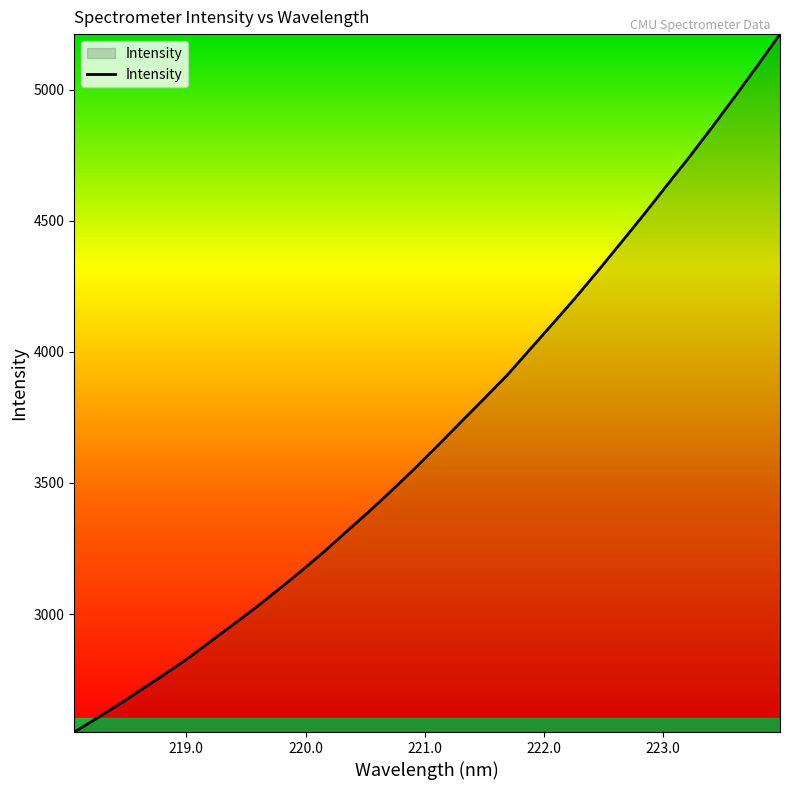

What is the maximum value shown in the chart?

5211.7